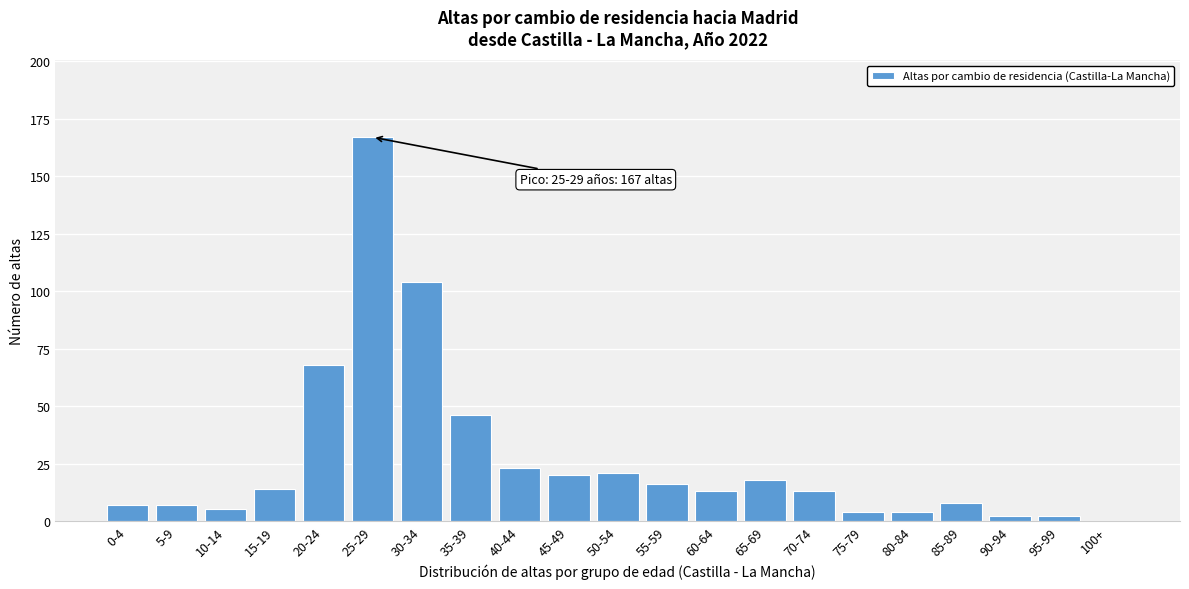

Reading left to right, what are all the values shown in this chart?

0-4=7	5-9=7	10-14=5	15-19=14	20-24=68	25-29=167	30-34=104	35-39=46	40-44=23	45-49=20	50-54=21	55-59=16	60-64=13	65-69=18	70-74=13	75-79=4	80-84=4	85-89=8	90-94=2	95-99=2	100+=0